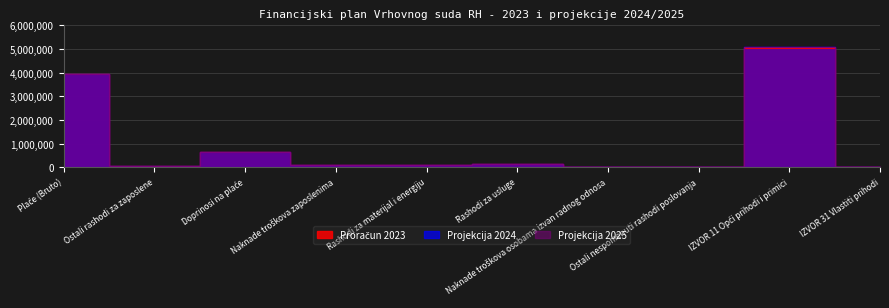

List the labels in order of Proračun 2023 value, largest first.

IZVOR 11 Opći prihodi i primici, Plaće (Bruto), Doprinosi na plaće, Rashodi za usluge, Naknade troškova zaposlenima, Rashodi za materijal i energiju, Ostali rashodi za zaposlene, Ostali nespomenuti rashodi poslovanja, IZVOR 31 Vlastiti prihodi, Naknade troškova osobama izvan radnog odnosa